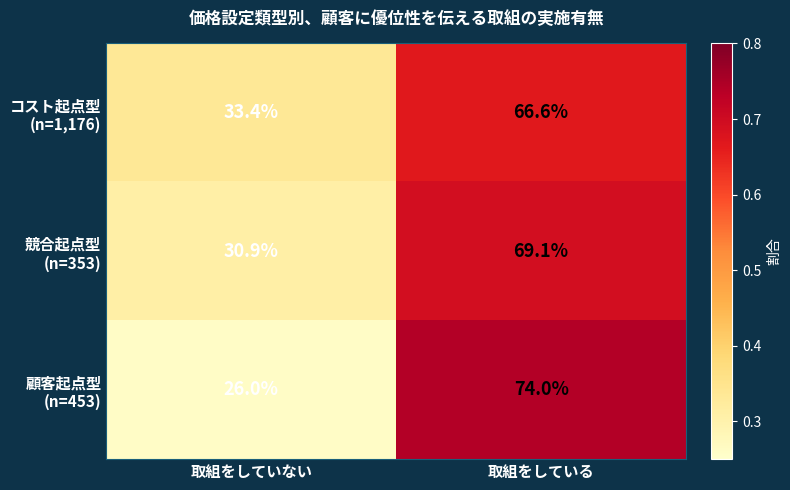

What is the difference between the highest and lowest values at 取組をしていない?

7.4